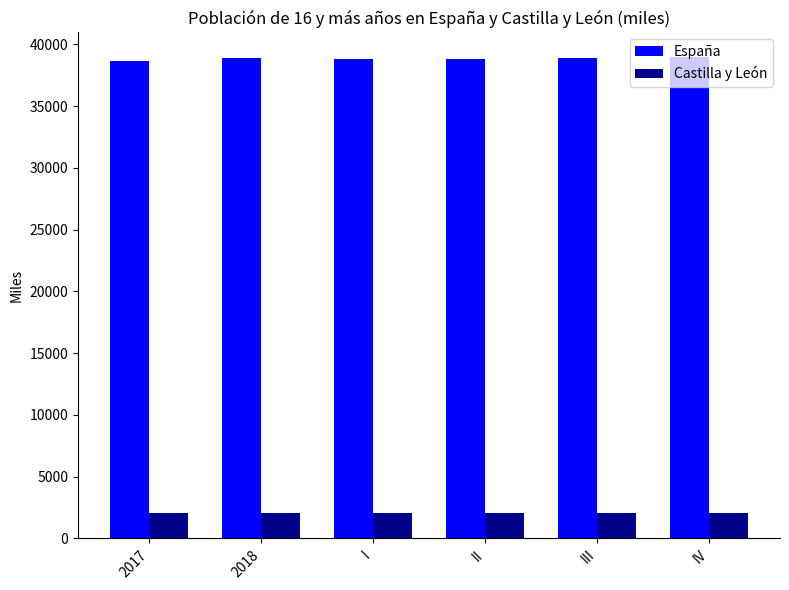

What is the spread (max minus min) of values at IV?

36971.6